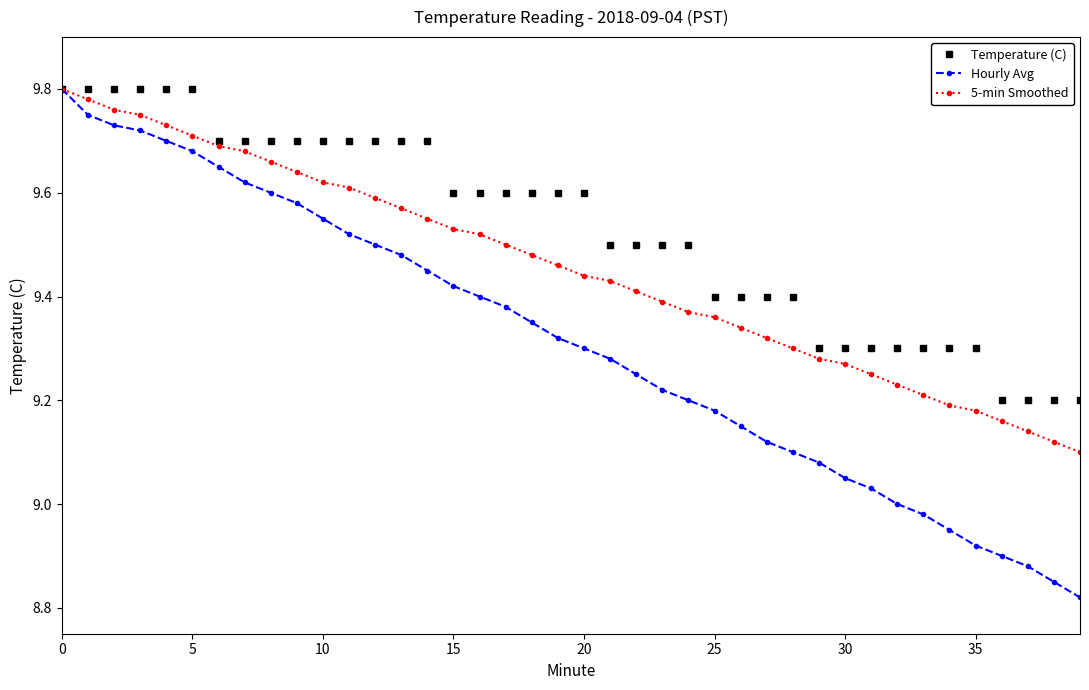

Which series has the widest spread of values?

Hourly Avg